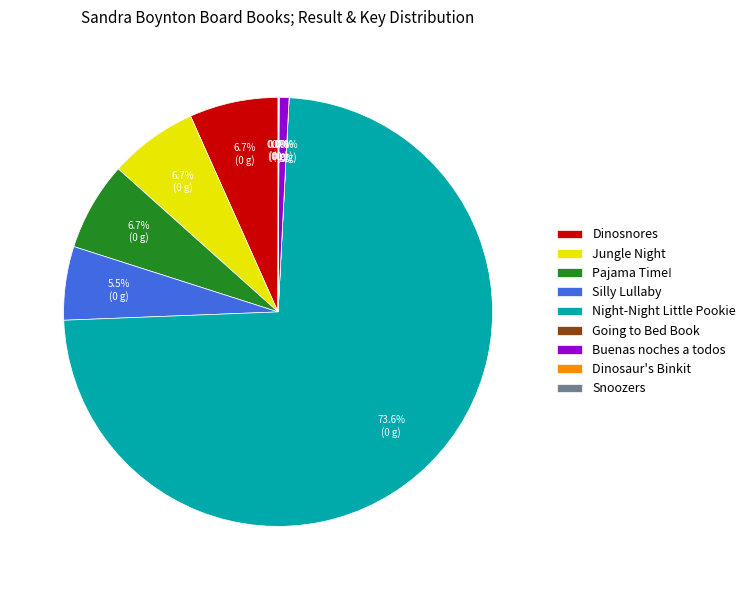

Which category has the biggest portion of the pie?

Night-Night Little Pookie